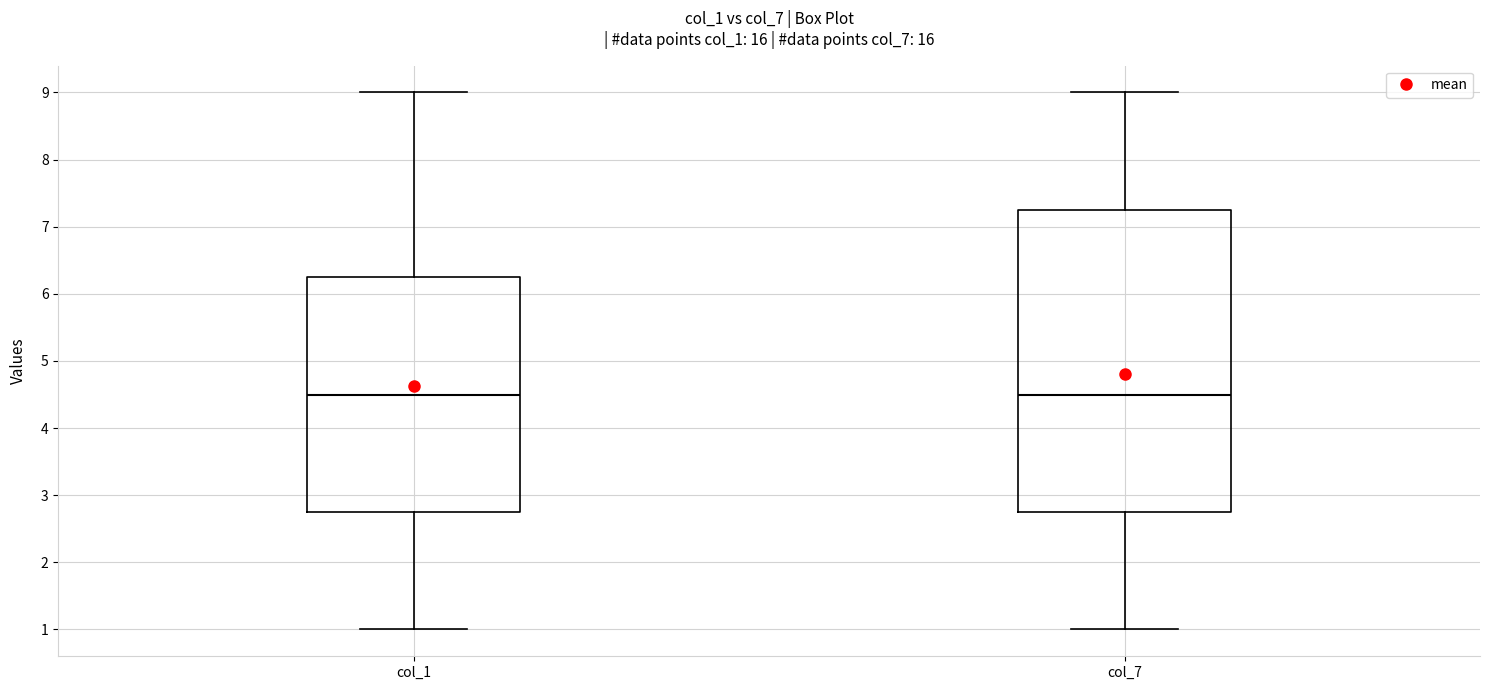

Reading left to right, transcribe this box plot: for each box, give where its median line is, the range the box spans, and where its two whiskers end, as read against the y-axis. The values are not printed on the chart, so give them approximately, as read against the axis.

col_1: median 4.5, box 2.8 to 6.3, whiskers 1.0 to 9.0
col_7: median 4.5, box 2.8 to 7.3, whiskers 1.0 to 9.0